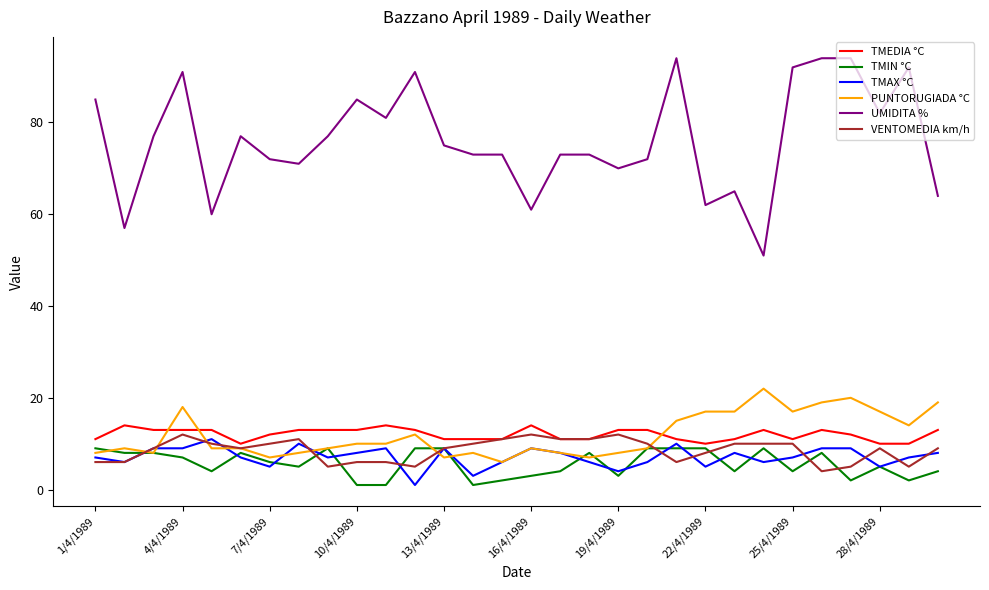

Which series has the largest range (max minus min)?

UMIDITA %